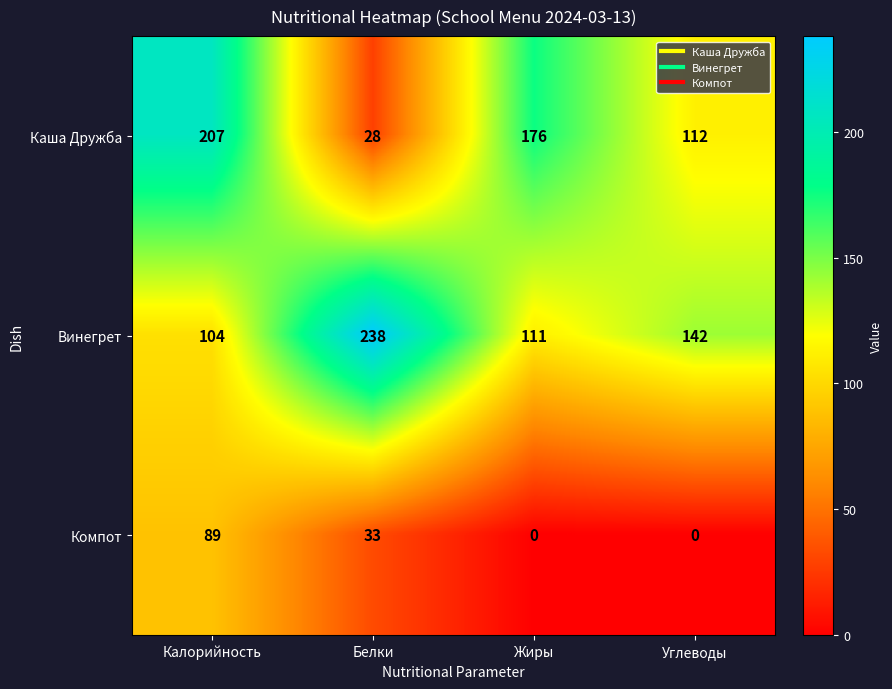

Reading right to left, list all the values displayed in this chart.

Каша Дружба: 112	176	28	207
Винегрет: 142	111	238	104
Компот: 0	0	33	89